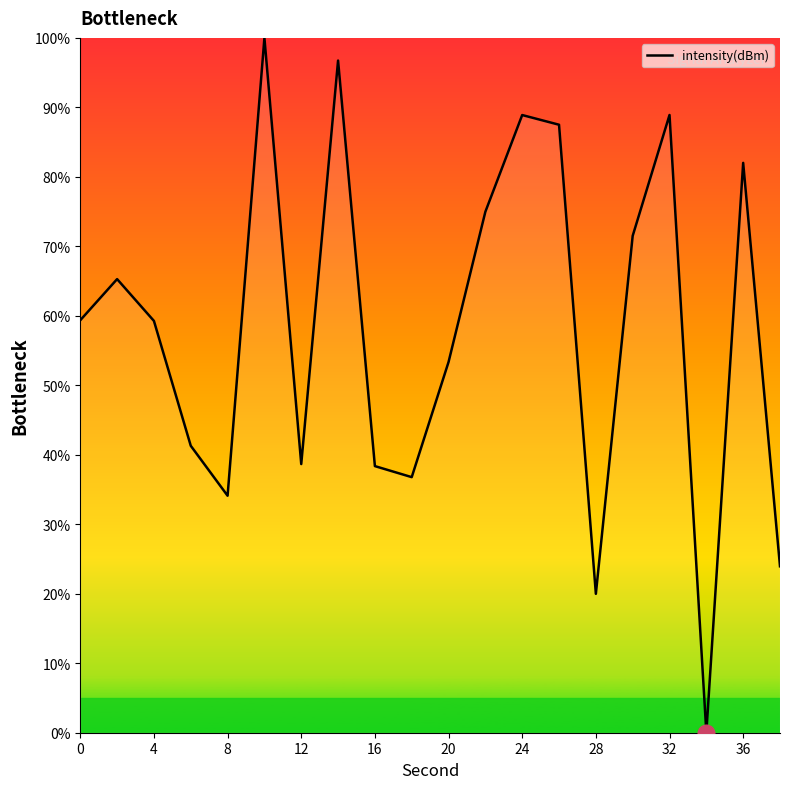

What is the maximum value shown in the chart?

100.0